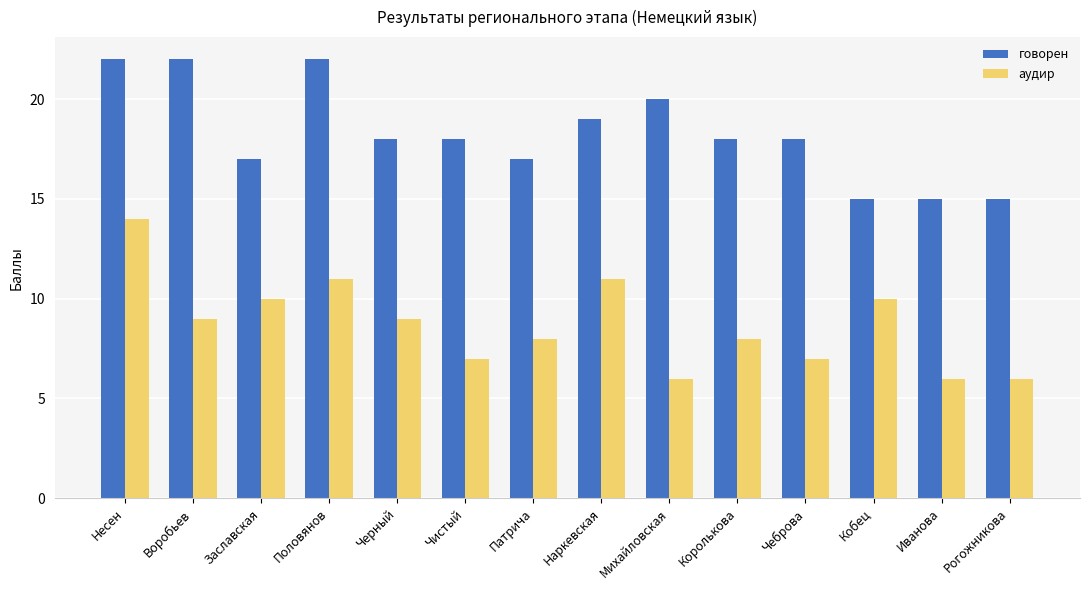

Are the bars grouped side by side (vs. stacked)?

Yes